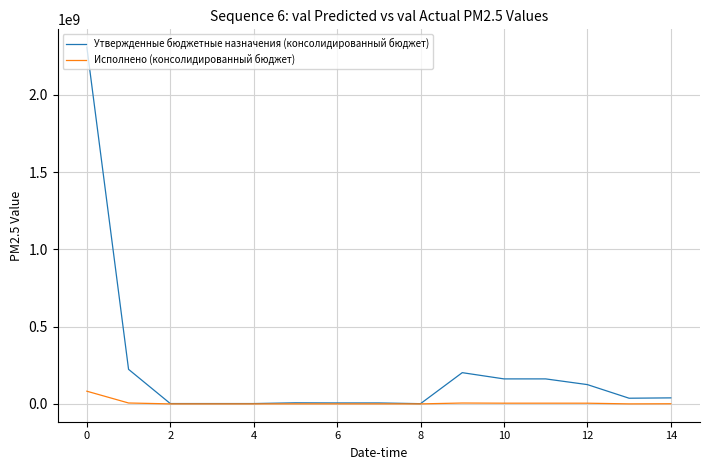

Which series has the largest range (max minus min)?

Утвержденные бюджетные назначения (консолидированный бюджет)